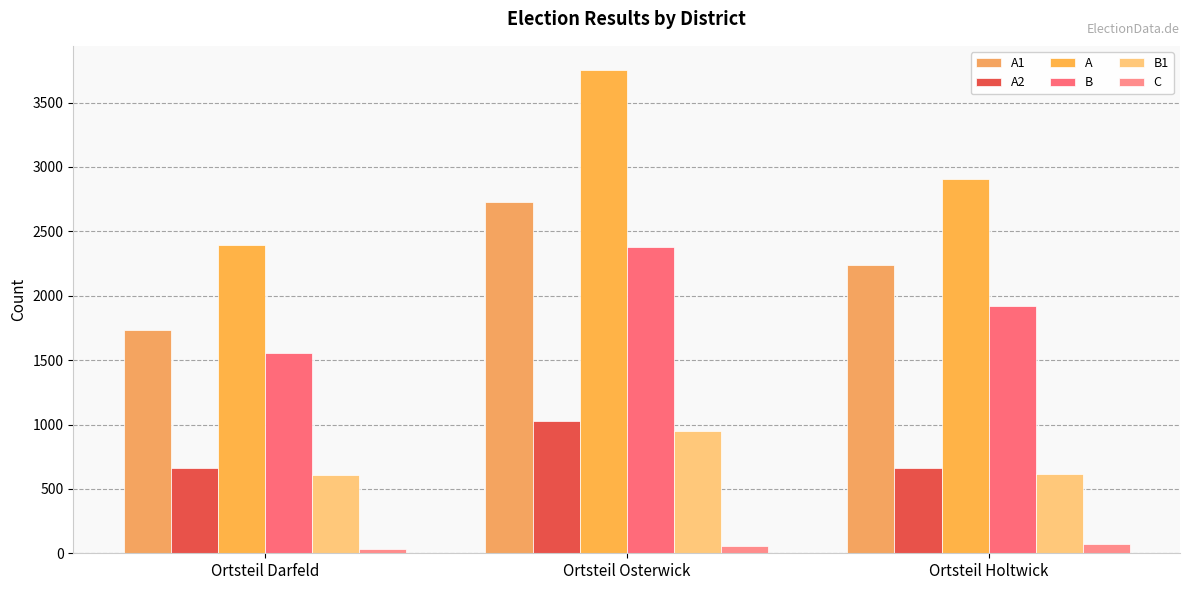

What is the value of the C bar at the 3rd from the left?

74